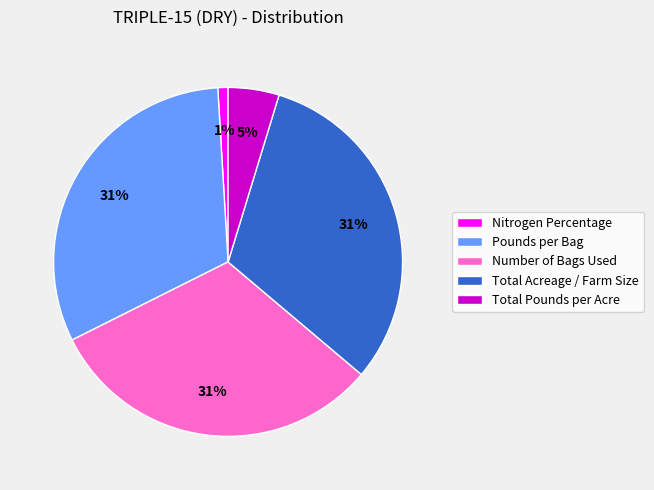

Is it true that Number of Bags Used is 38% of the pie?

False